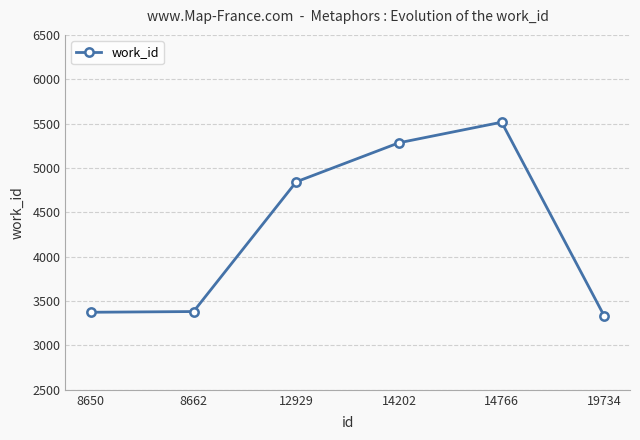

Where is the data nearest to the value 4423?

12929